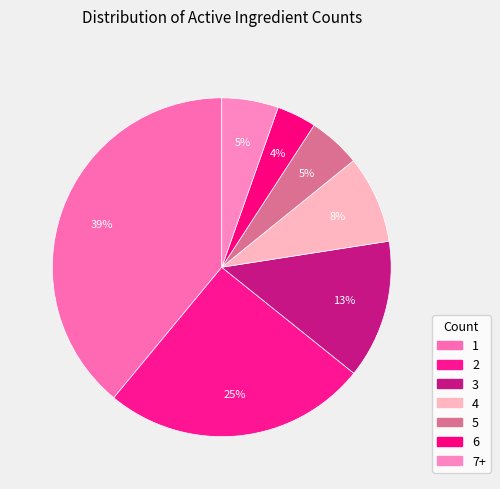

To the nearest percent, what percentage of the pie is 4?

8%